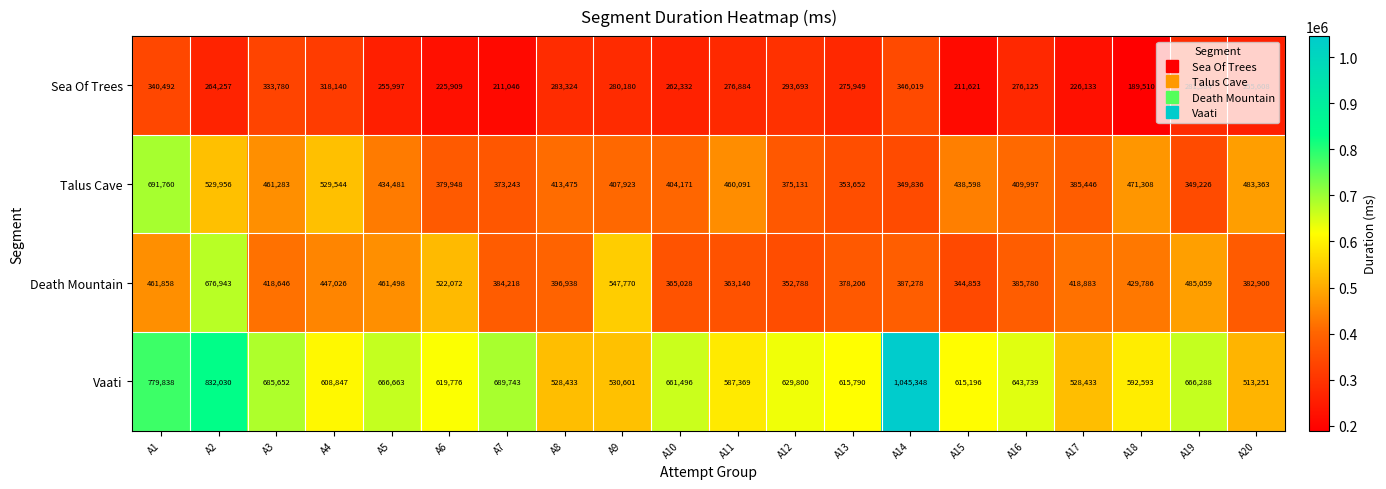

The value of Talus Cave at A16 is 409997. True or false?

True